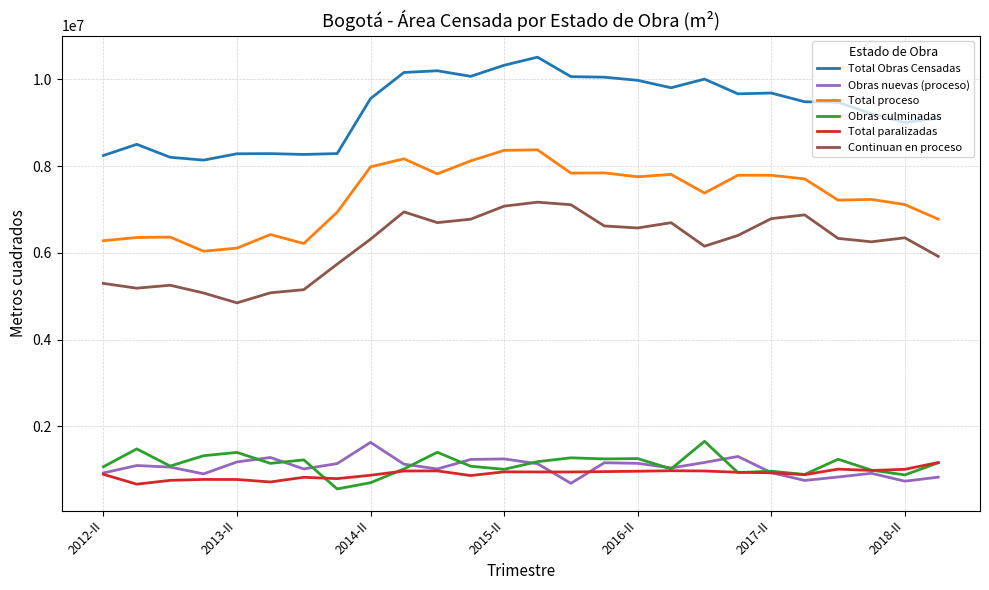

Count the number of categories in the chart.

26